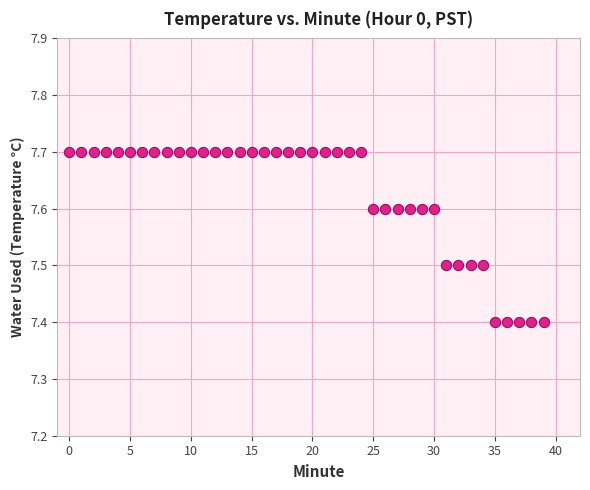

What is the range of Y values (max minus min)?

0.3